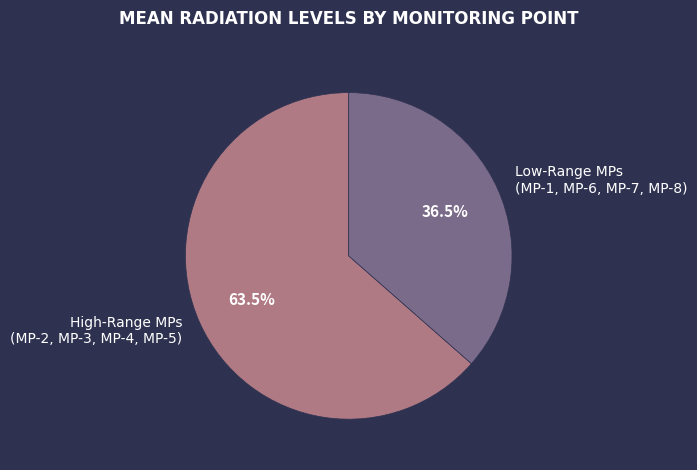

Rank the categories by value from lowest to highest.

Low-Range MPs (MP-1, MP-6, MP-7, MP-8), High-Range MPs (MP-2, MP-3, MP-4, MP-5)